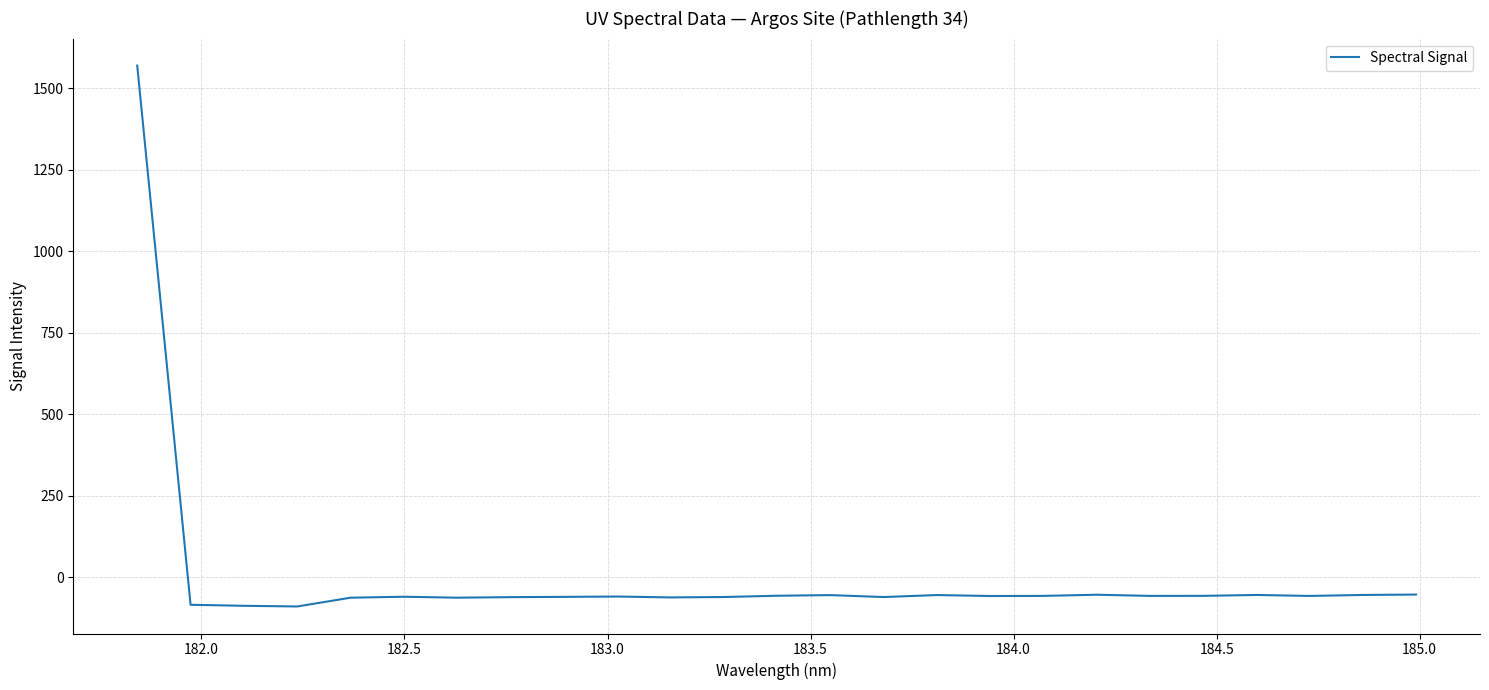

What is the smallest value displayed?

-89.8